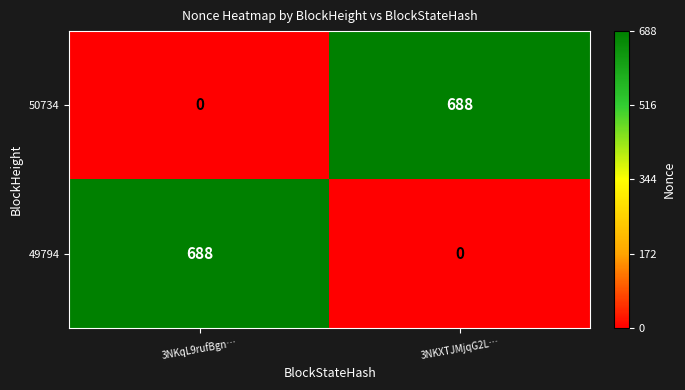

Rank the categories by 50734 value from highest to lowest.

3NKXTJMjqG2L…, 3NKqL9rufBgn…